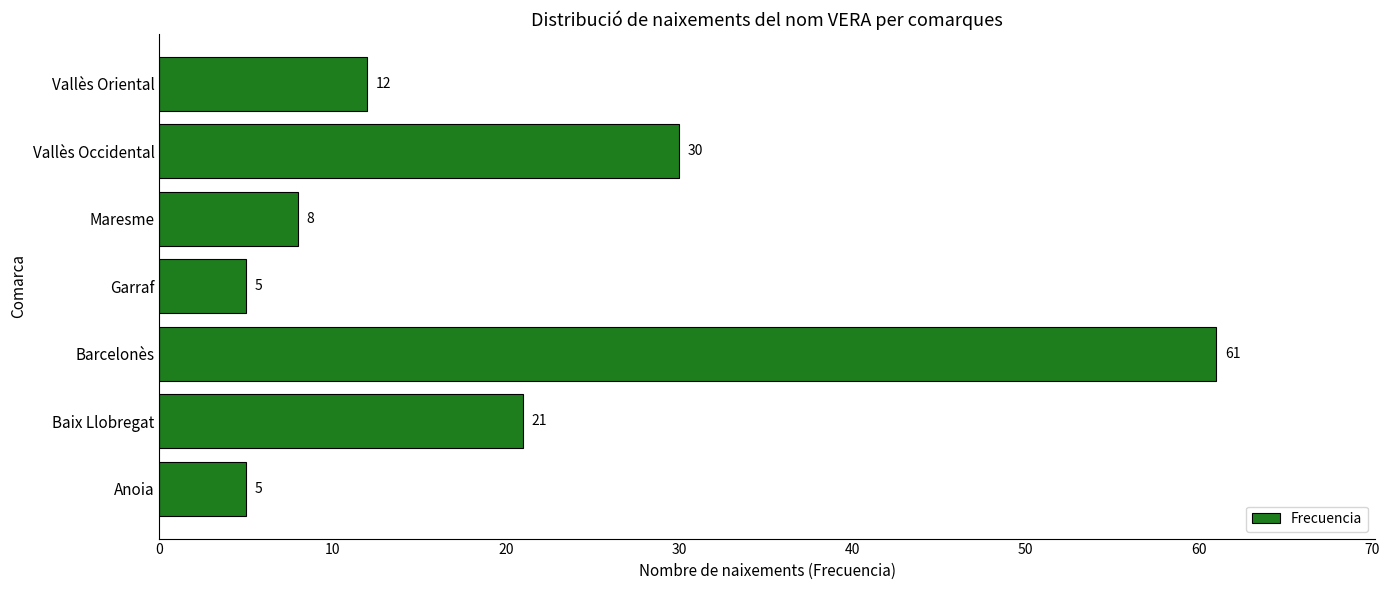

What is the difference between the second highest and second lowest values?

25